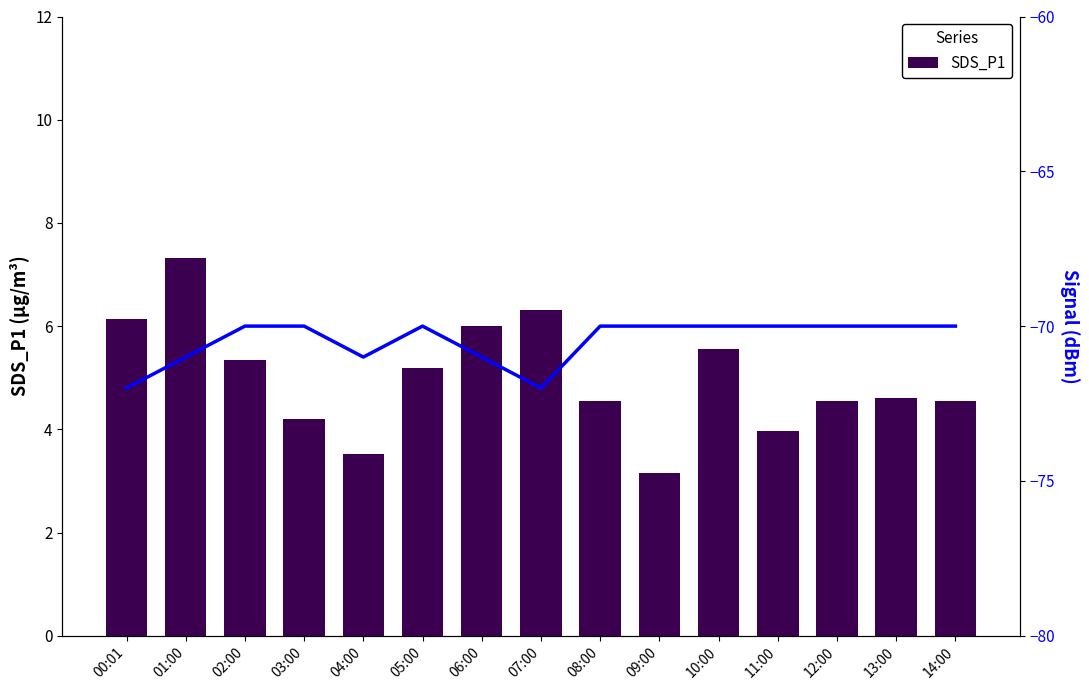

Reading right to left, list all the values displayed in this chart.

SDS_P1: 4.5	4.6	4.5	4.0	5.5	3.1	4.5	6.3	6.0	5.2	3.5	4.2	5.3	7.3	6.1
Signal: -70.0	-70.0	-70.0	-70.0	-70.0	-70.0	-70.0	-72.0	-71.0	-70.0	-71.0	-70.0	-70.0	-71.0	-72.0